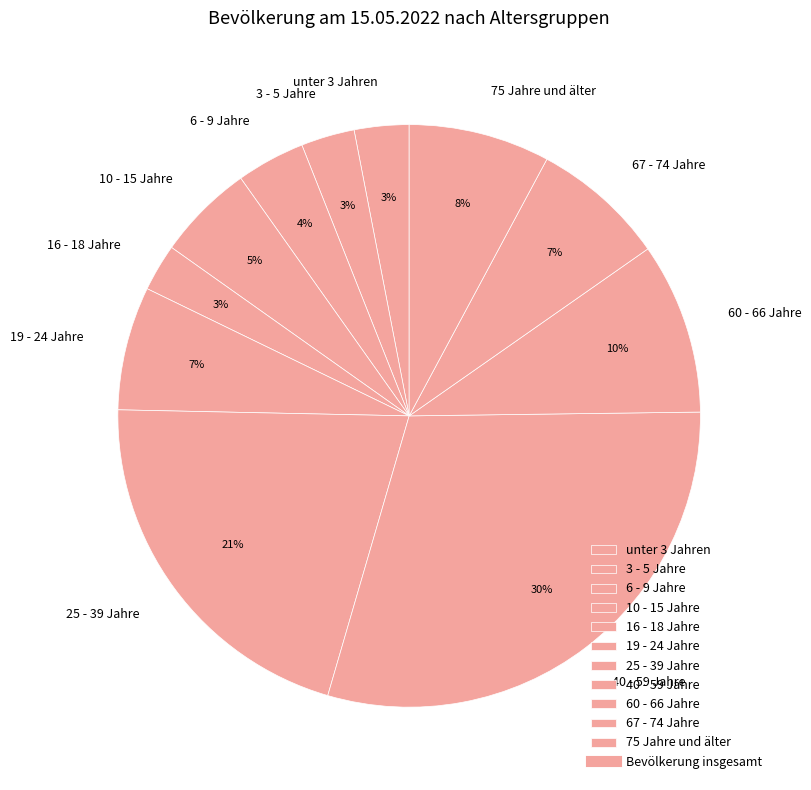

Approximately how many times larger is the value at 19 - 24 Jahre compared to 25 - 39 Jahre?

0.3